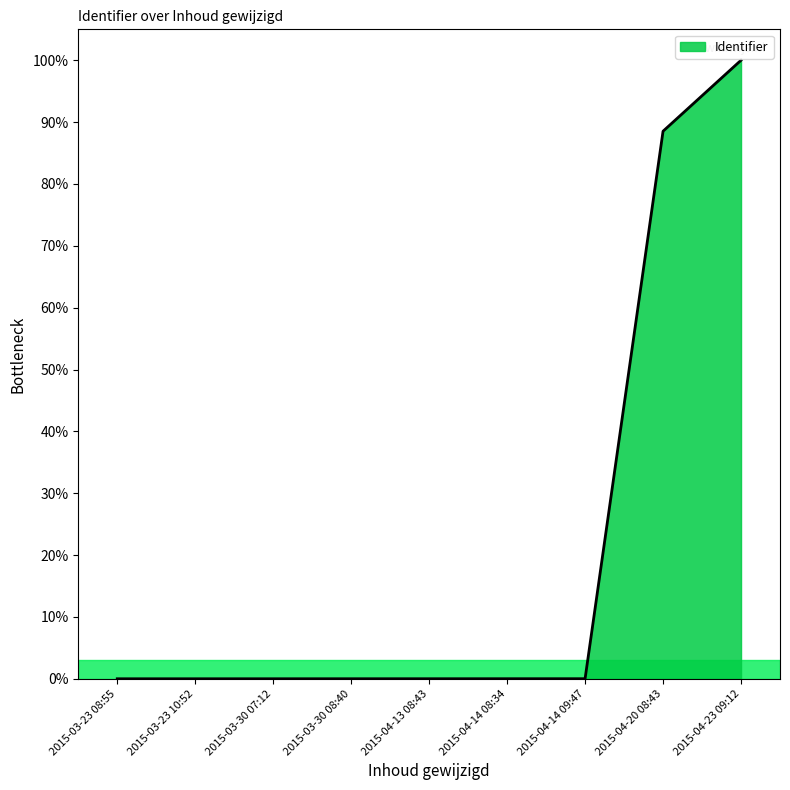

What is the greatest value displayed?

100.0